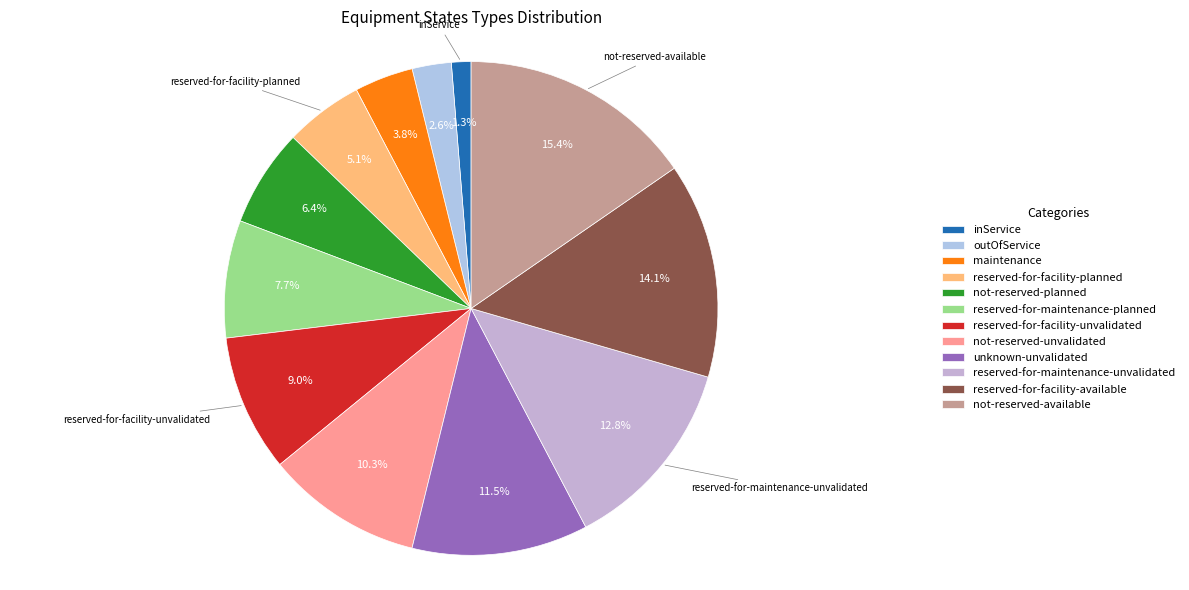

To the nearest percent, what is the difference between the not-reserved-unvalidated and not-reserved-planned slice percentages?

4%